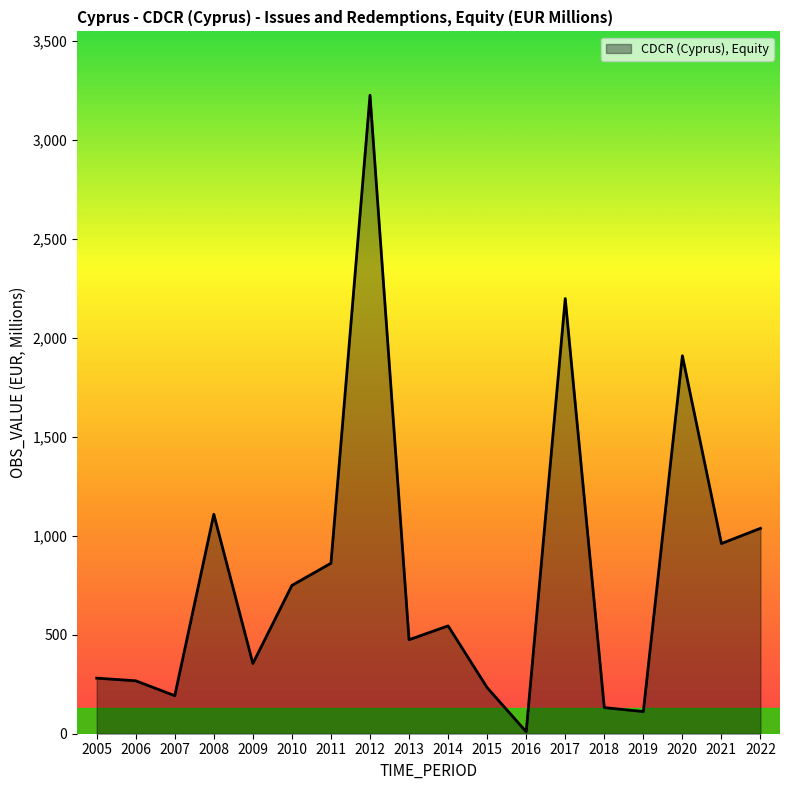

True or false: there are more than 1 points higher than both neighbors.

True